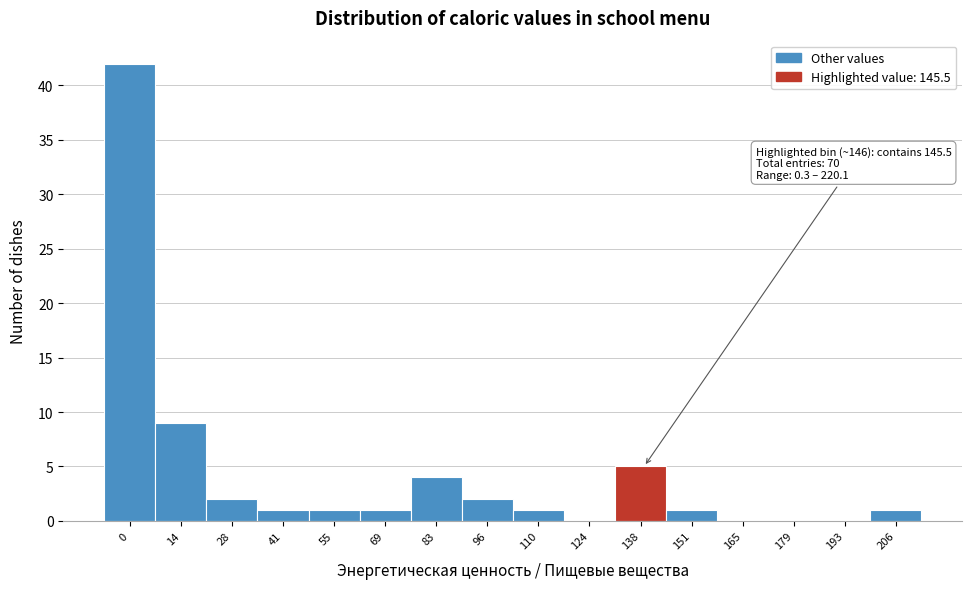

Reading right to left, extract all data points from this chart.

206=1	193=0	179=0	165=0	151=1	138=5	124=0	110=1	96=2	83=4	69=1	55=1	41=1	28=2	14=9	0=42